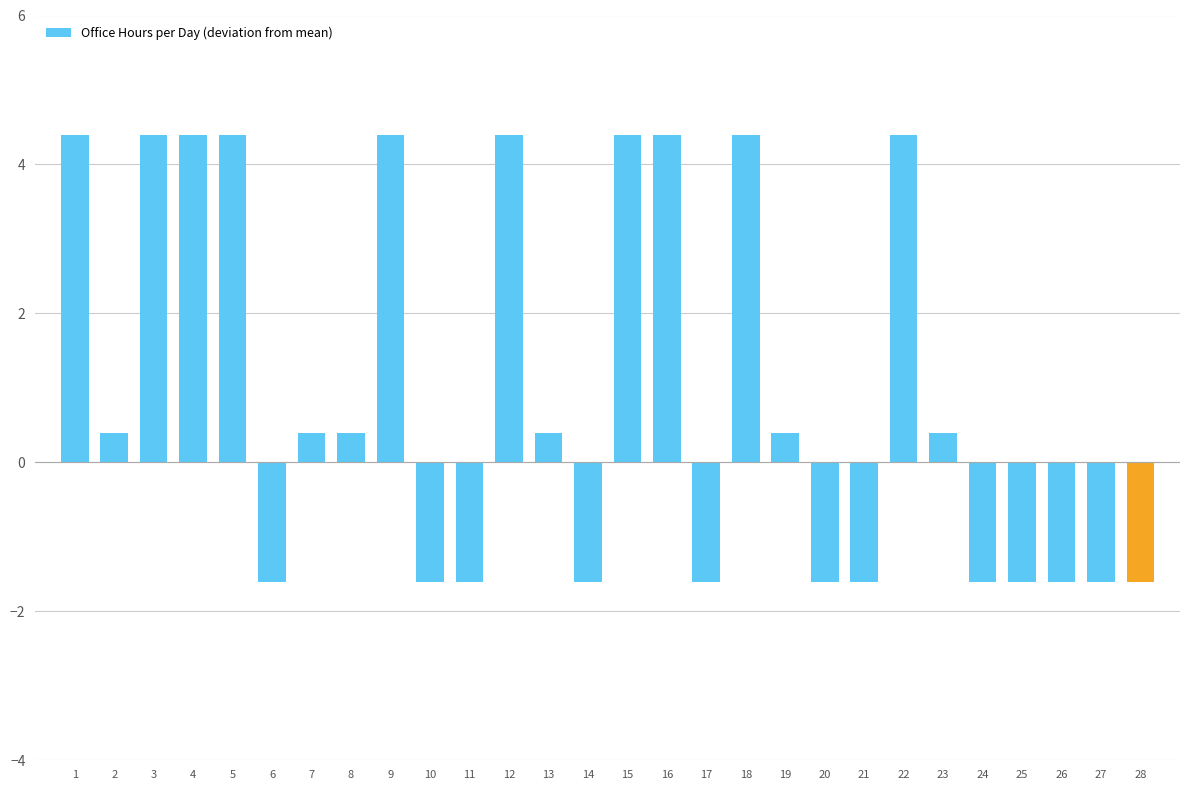

Reading right to left, transcribe all the data shown in this chart.

28=-1.6	27=-1.6	26=-1.6	25=-1.6	24=-1.6	23=0.4	22=4.4	21=-1.6	20=-1.6	19=0.4	18=4.4	17=-1.6	16=4.4	15=4.4	14=-1.6	13=0.4	12=4.4	11=-1.6	10=-1.6	9=4.4	8=0.4	7=0.4	6=-1.6	5=4.4	4=4.4	3=4.4	2=0.4	1=4.4